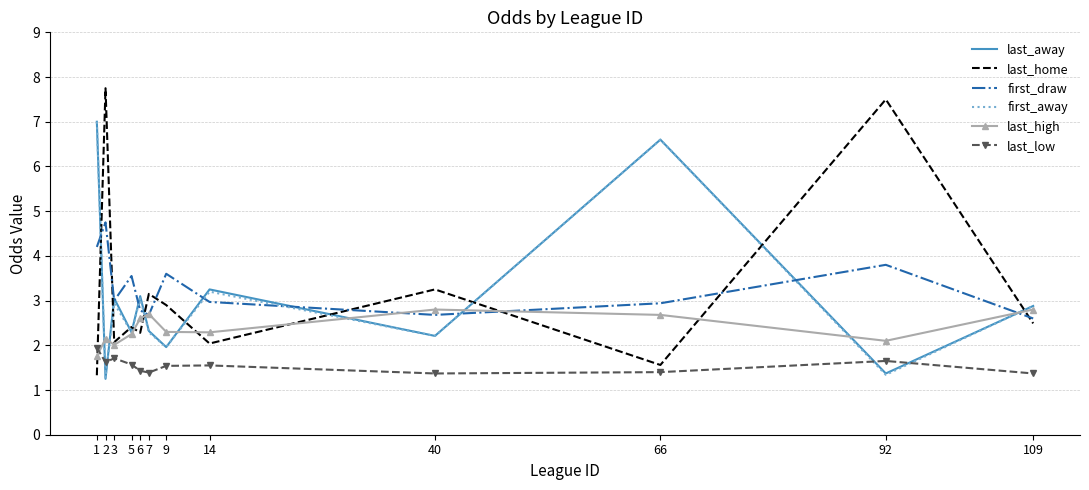

After their last crossing, which series has the higher values: last_high or first_away?

first_away